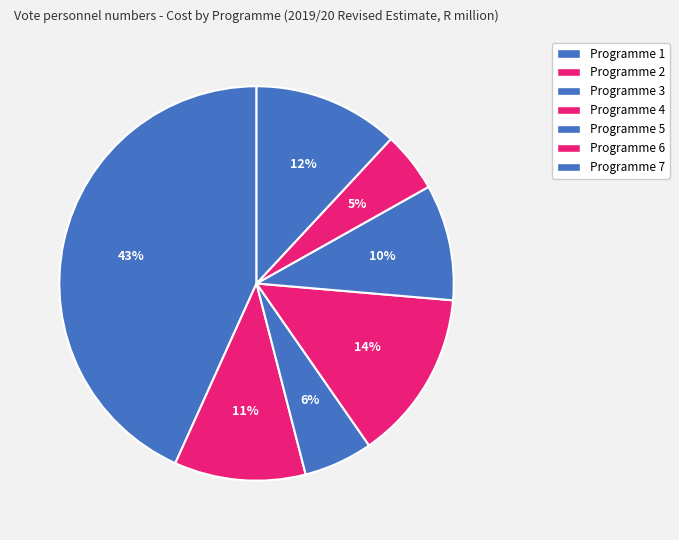

Which slice is the largest?

Programme 1